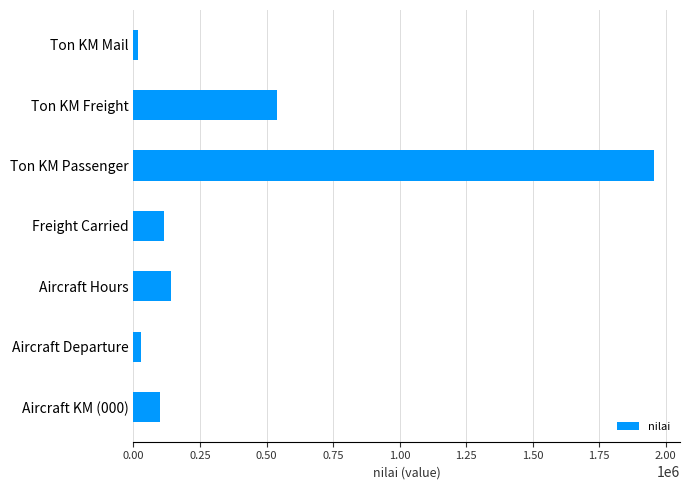

Where is the data nearest to the value 987334?

Ton KM Freight